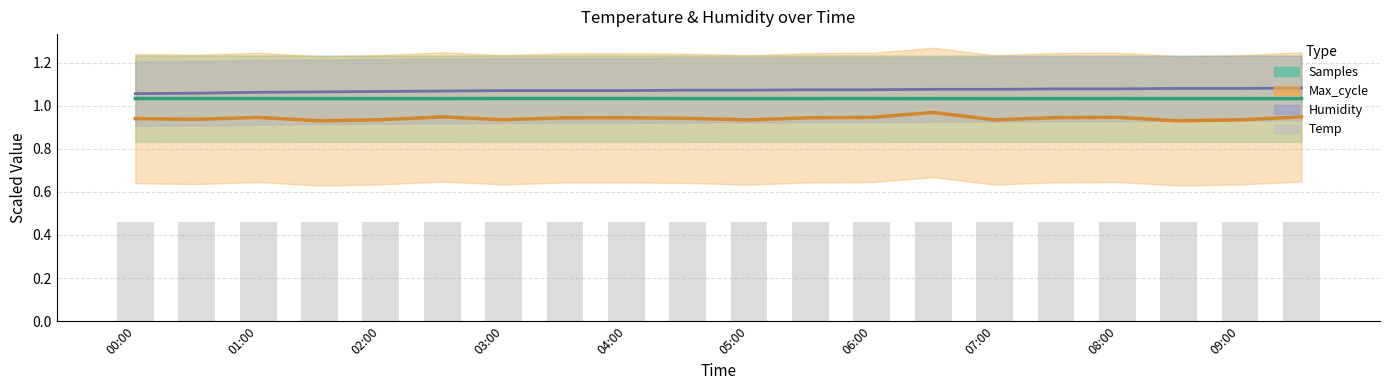

Where is the data nearest to the value 0?

00:00